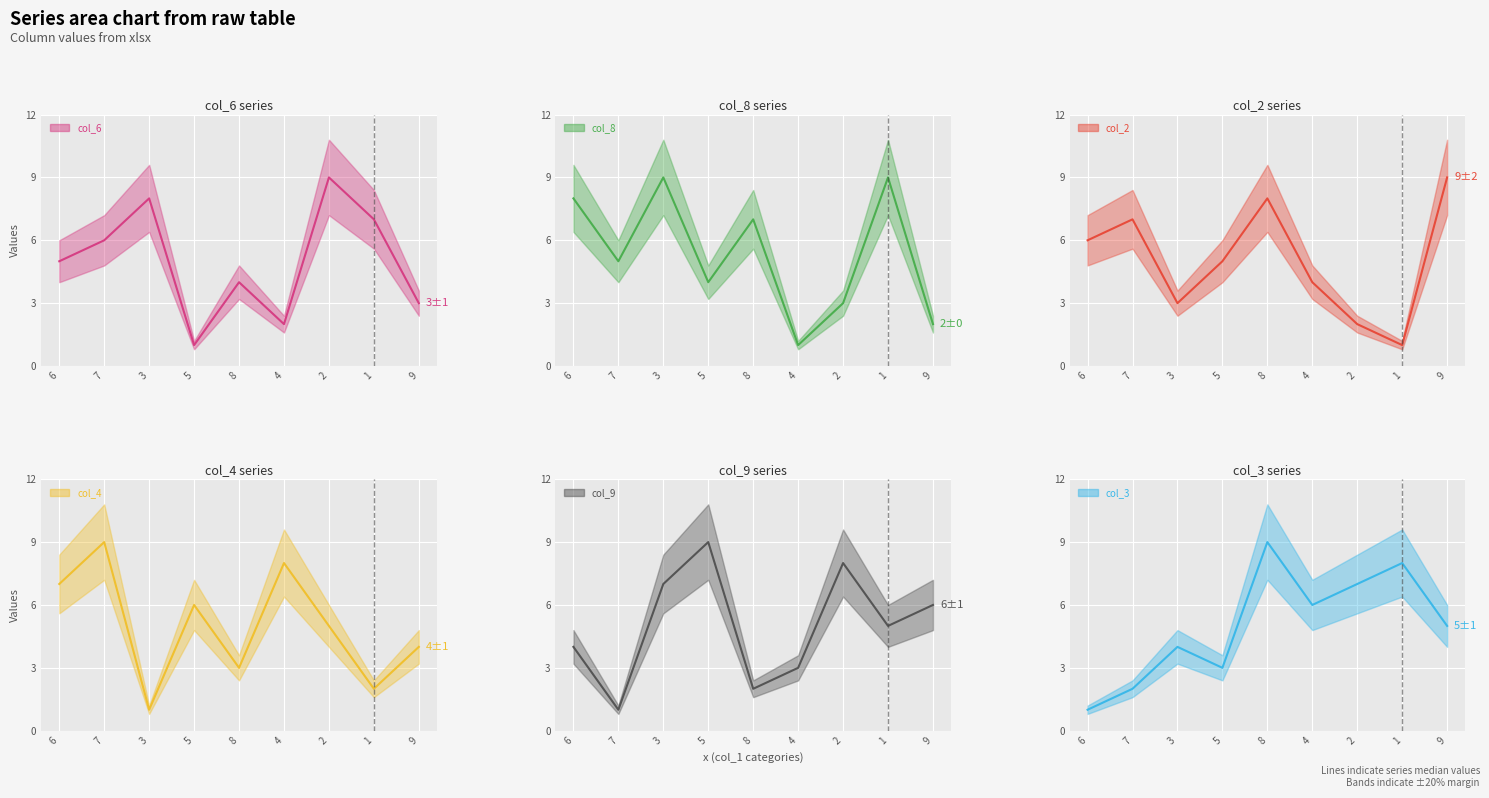

How many interior local valleys does the col_2 median series have?

2